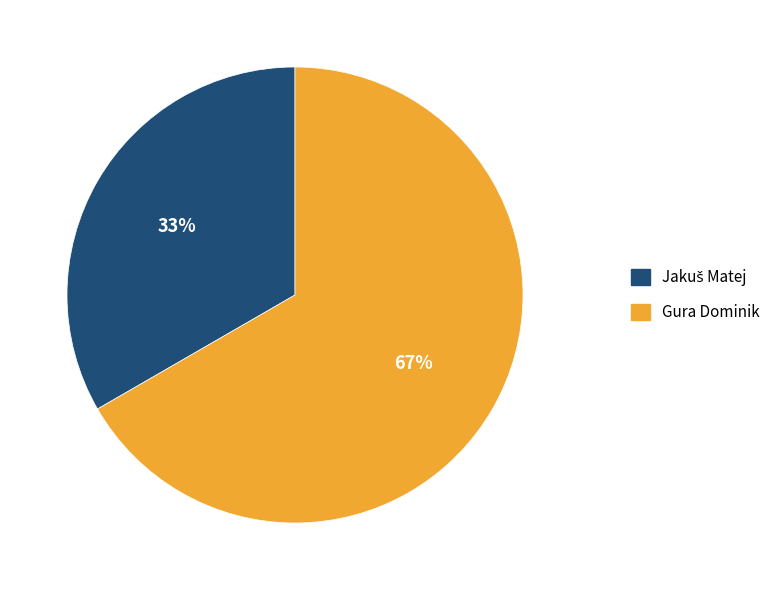

True or false: Gura Dominik accounts for 67% of the total.

True